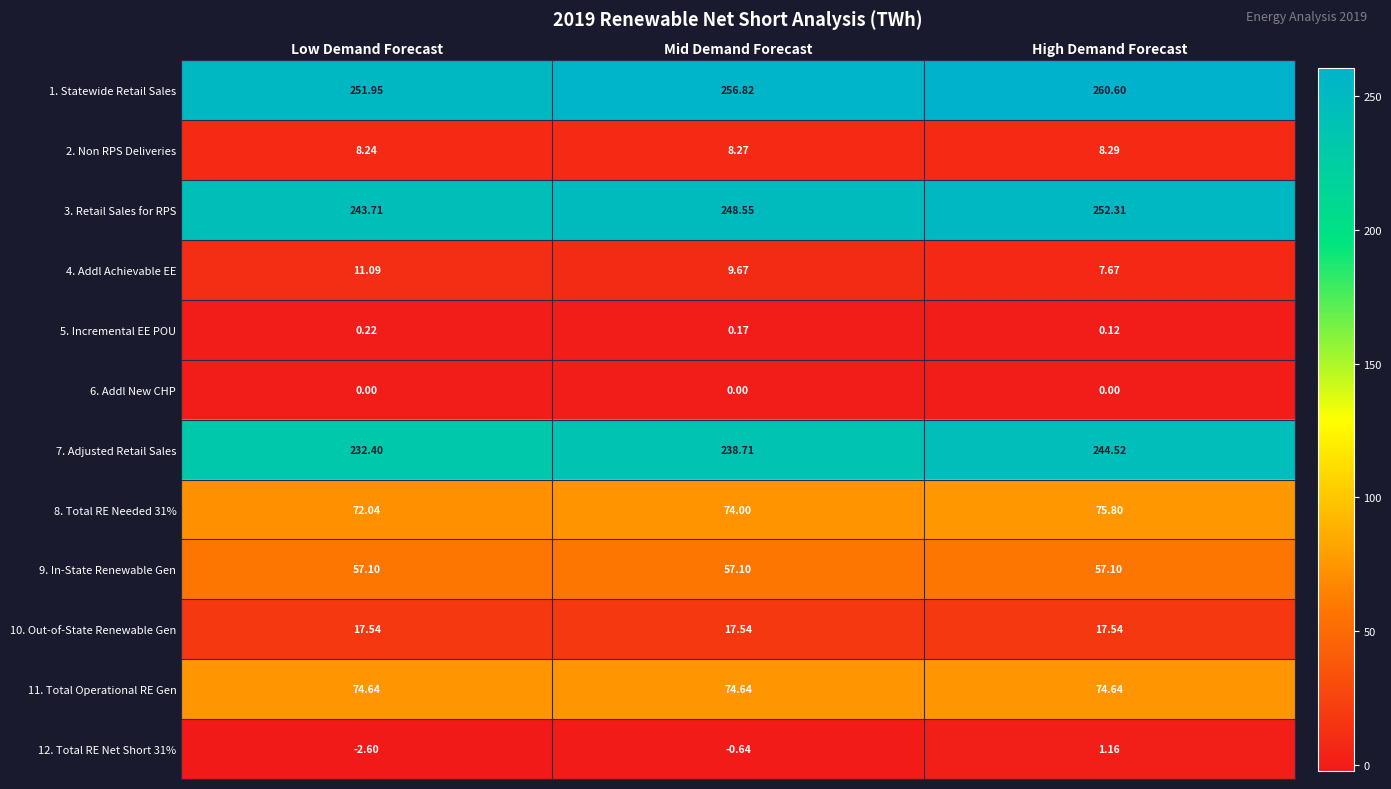

What is the smallest value displayed?

-2.6